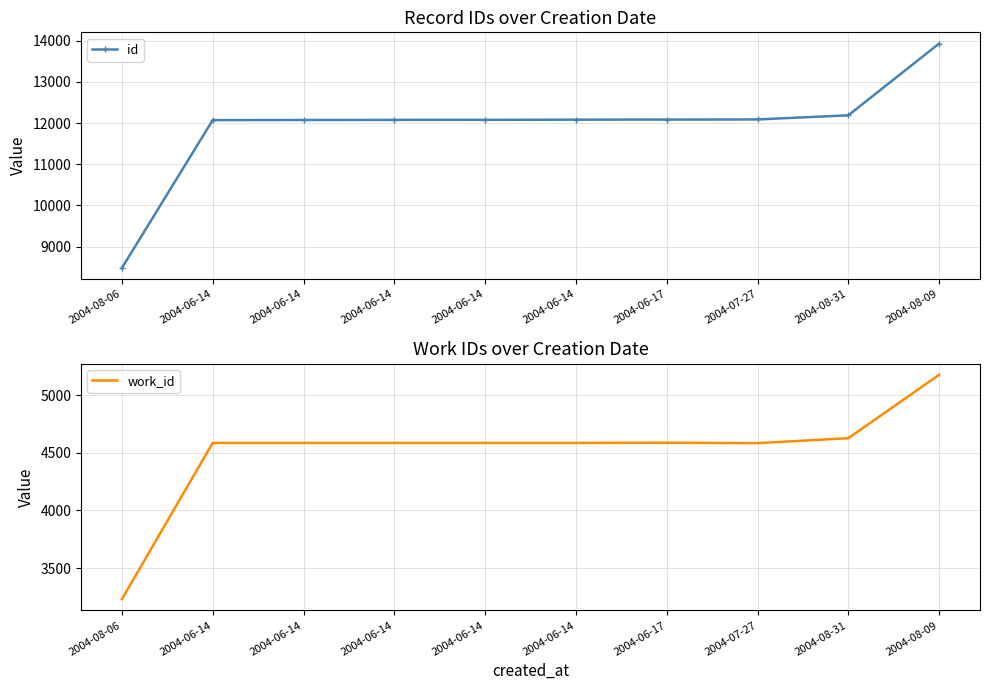

What is the value of the work_id point at the 4th from the left?

4585